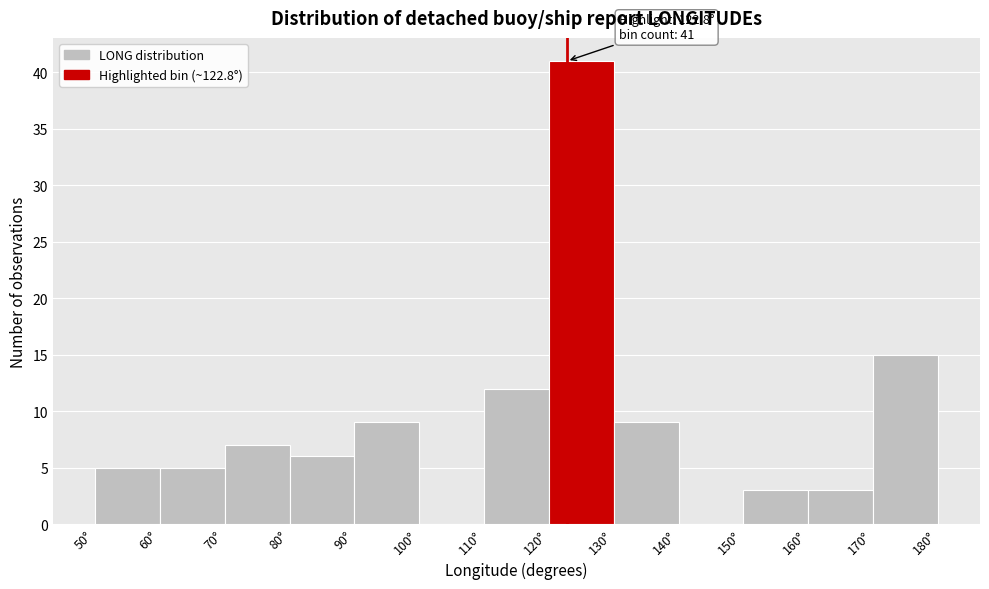

Which range on the x-axis has the tallest bar?

120 to 130